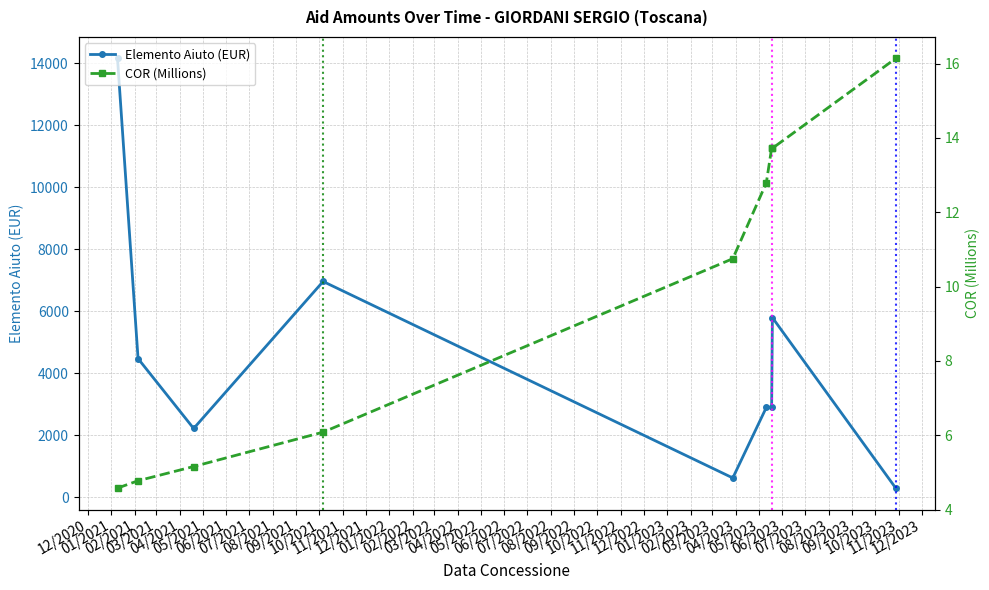

What is the value of the Elemento Aiuto (EUR) point at the 5th from the left?

628.0